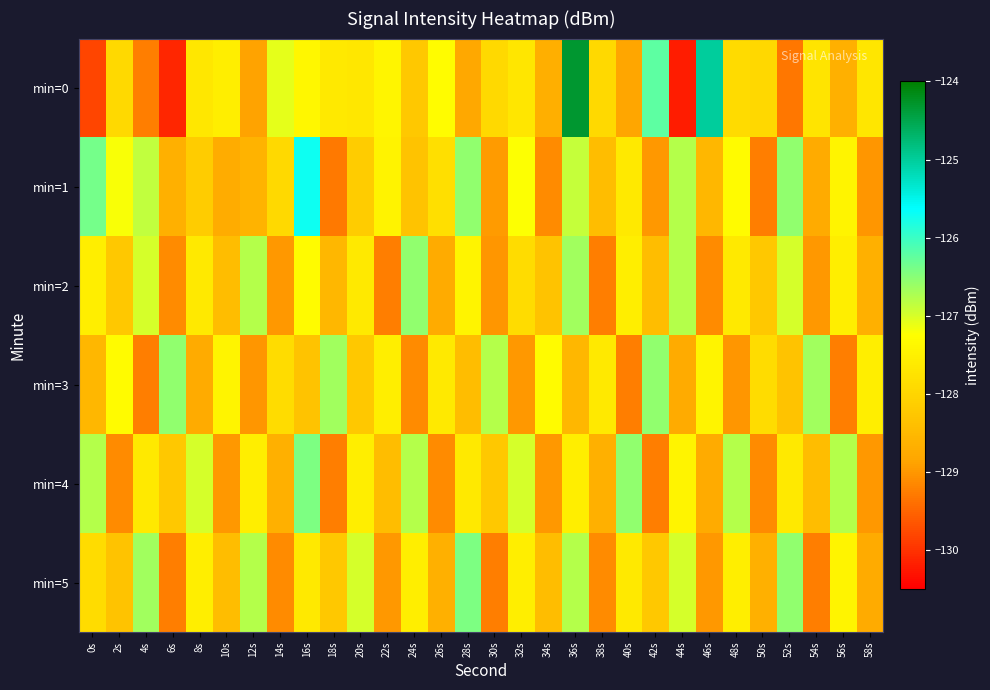

What is the smallest value displayed?

-130.2